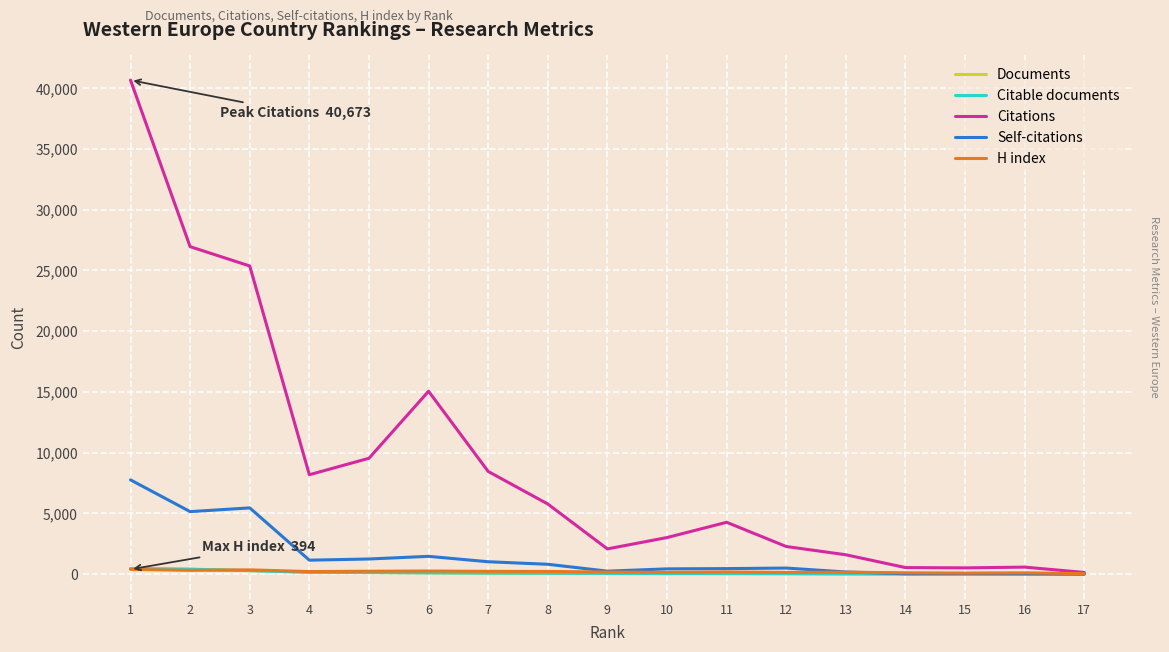

Which series has the largest total across all categories?

Citations